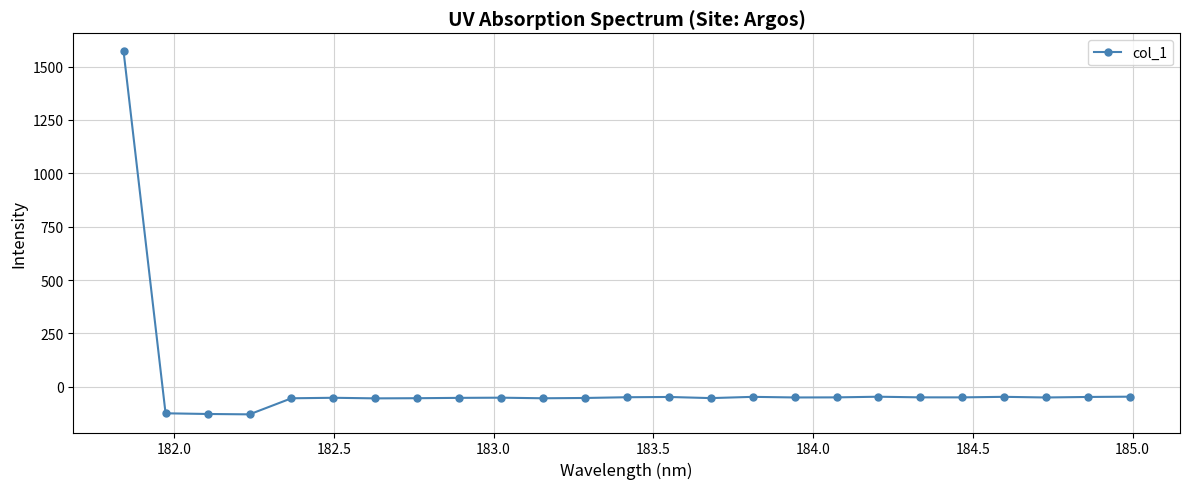

True or false: there are more than 0 points higher than both neighbors.

True